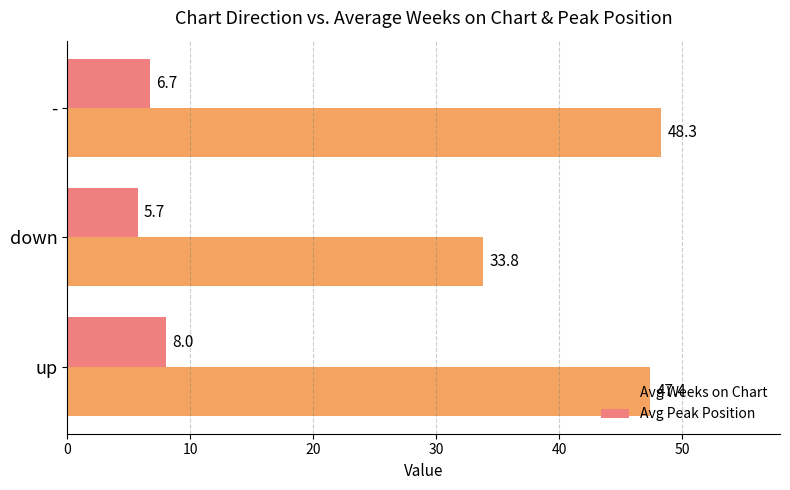

Between down and -, which series saw the biggest shift?

Avg Weeks on Chart